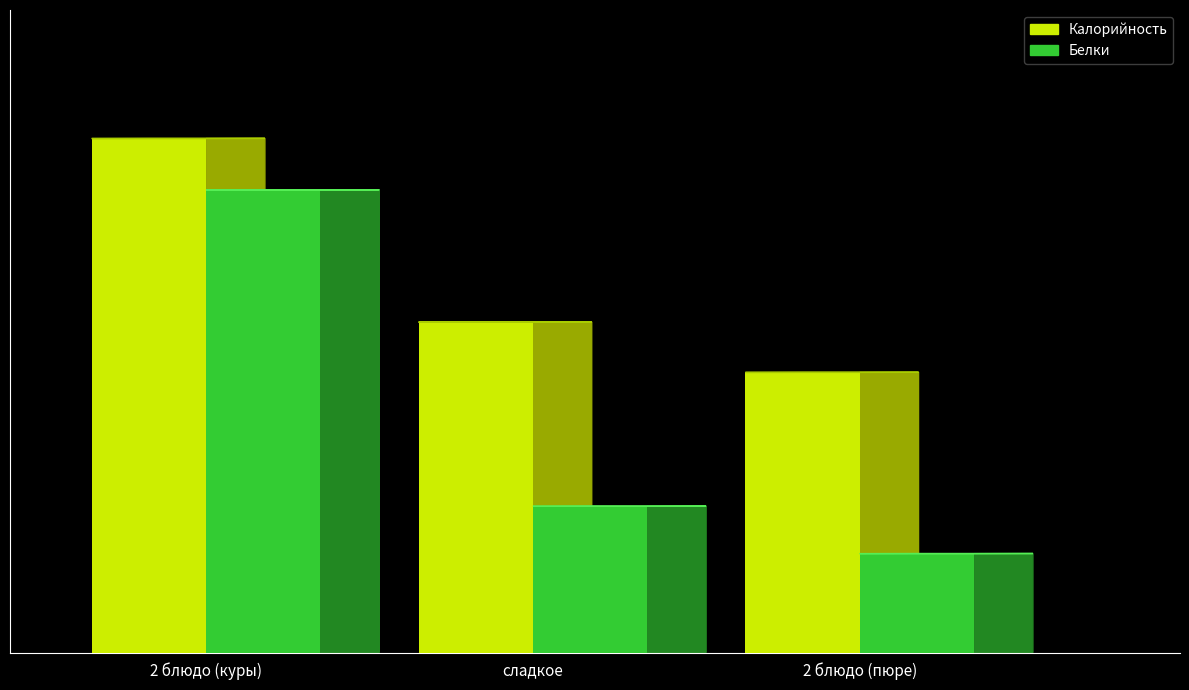

Are the bars grouped side by side (vs. stacked)?

Yes